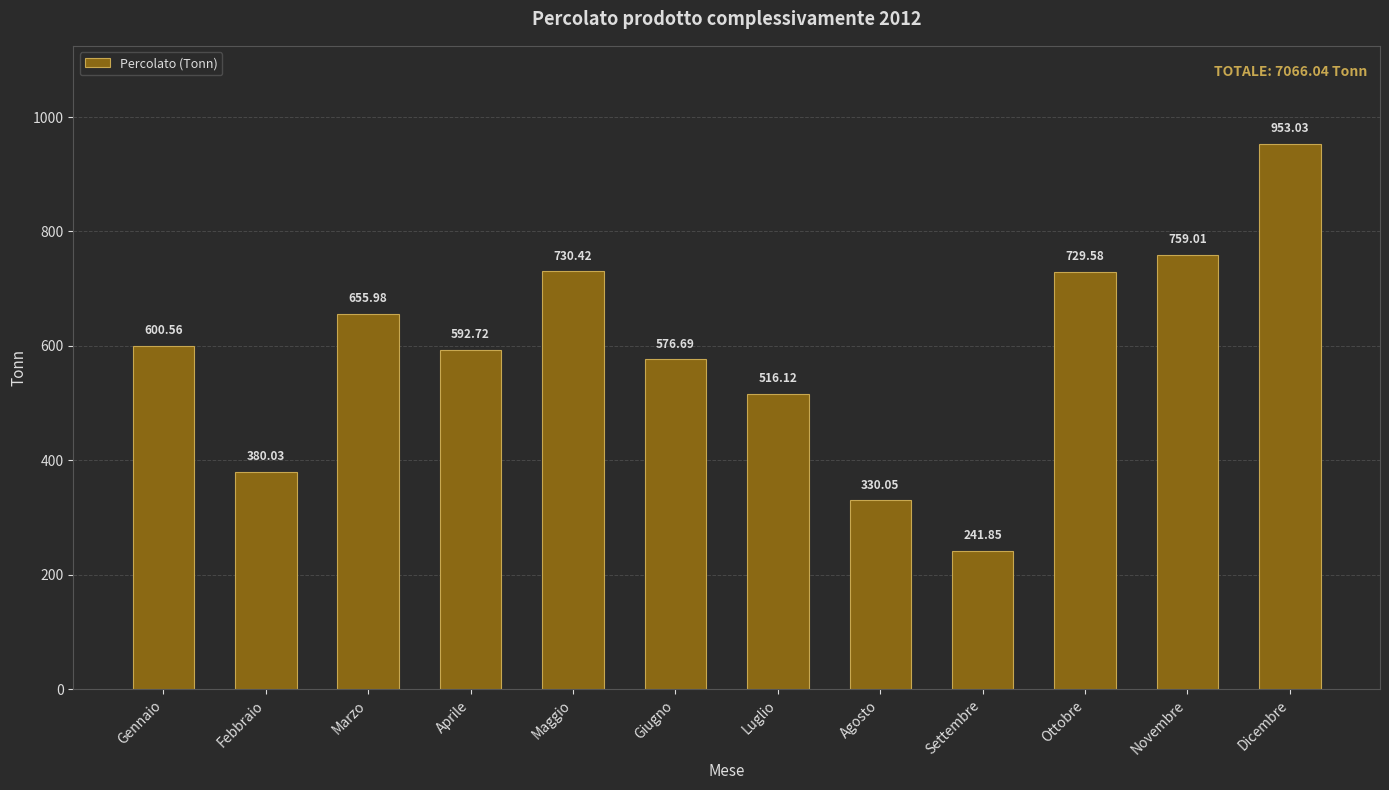

What is the difference between the maximum and minimum values?

711.2